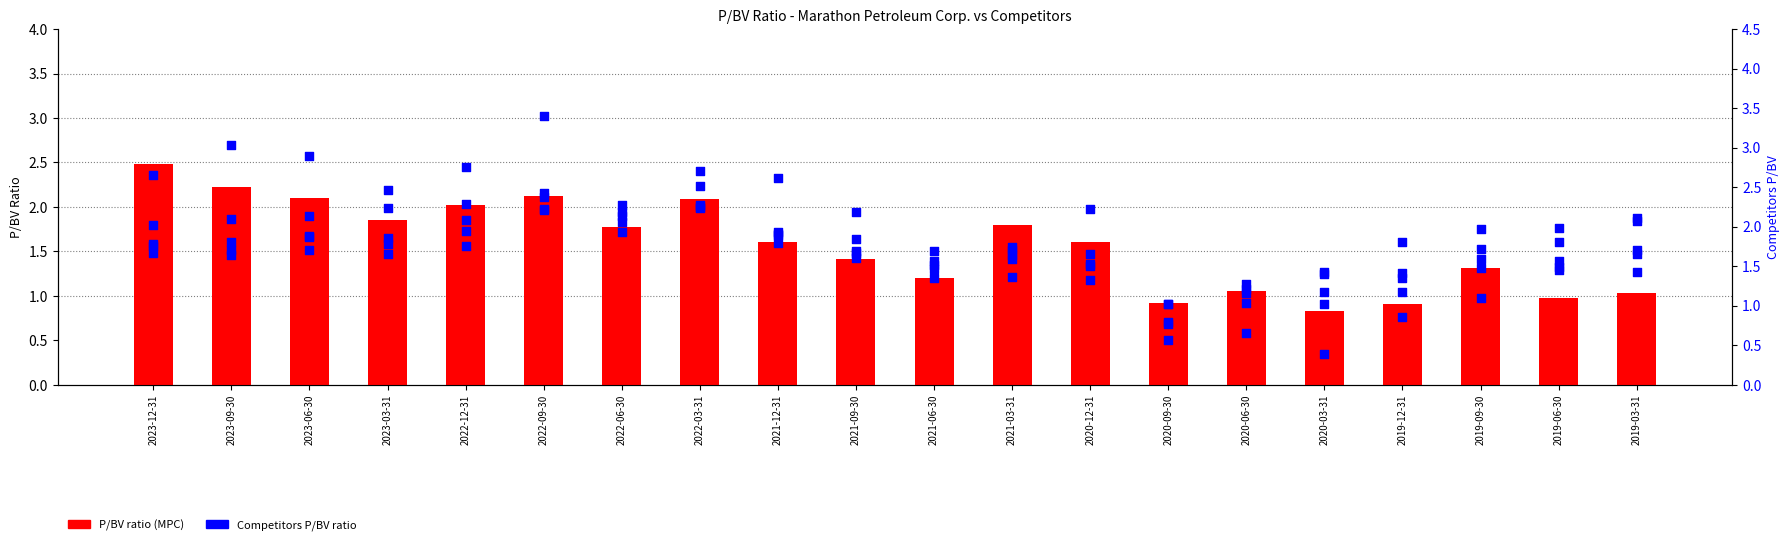

What is the total value across all series at 2021-03-31?

3.4